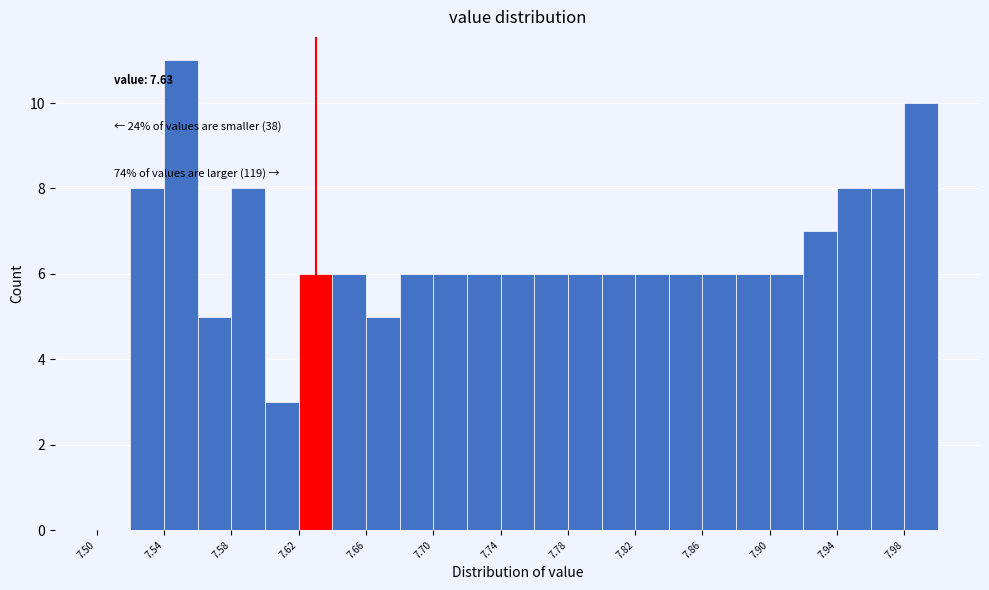

Which range on the x-axis has the tallest bar?

7.54 to 7.56